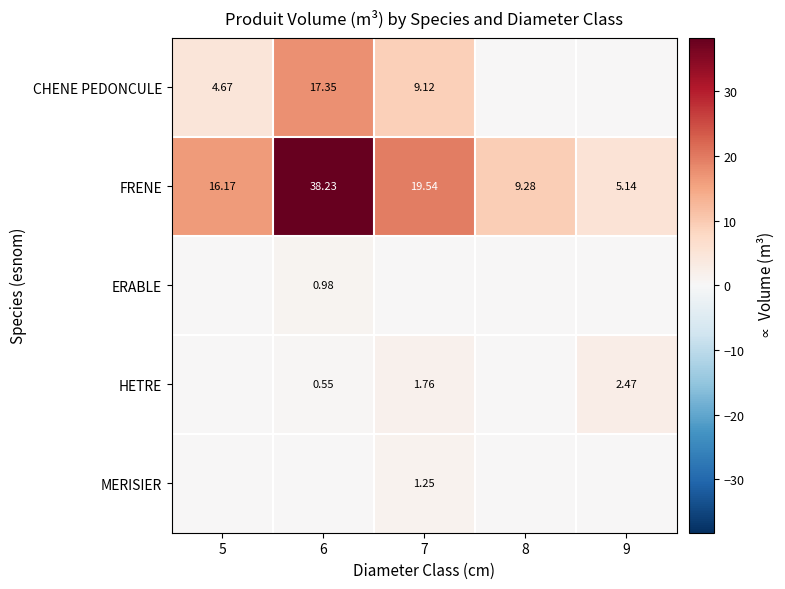

At which label does FRENE reach its peak?

6